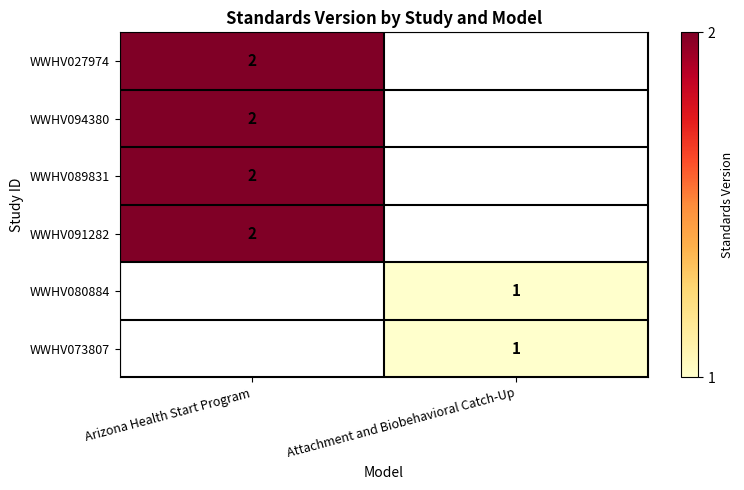

What is the greatest value displayed?

2